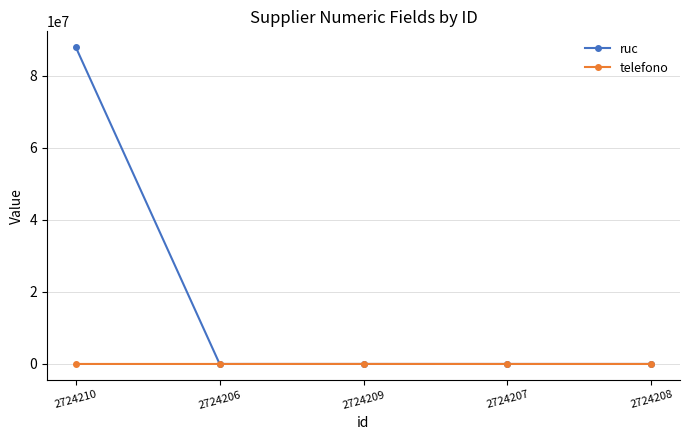

Is it true that telefono equals 55 at 2724206?

True